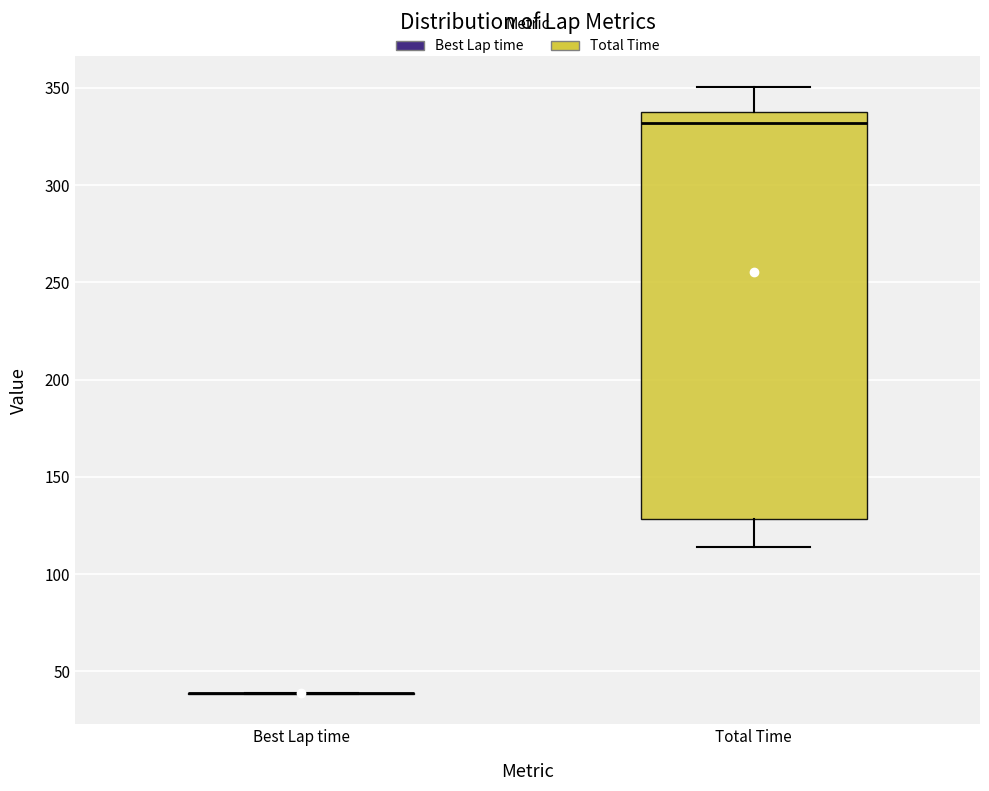

Reading left to right, read every box against the y-axis: the position of its median line, the range the box covers, and the ends of its whiskers. The values are not printed on the chart, so give them approximately, as read against the axis.

Best Lap time: box collapsed to a line at 40, whiskers 40 to 40
Total Time: median 330, box 130 to 340, whiskers 115 to 350